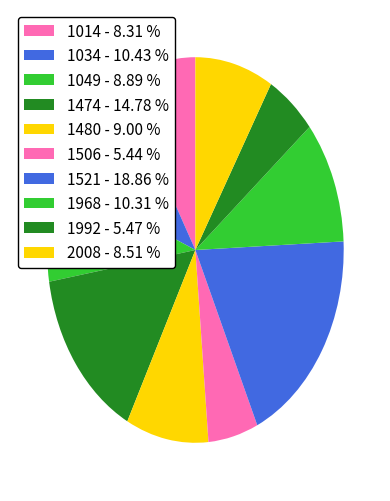

Is it true that 1034 is 10% of the pie?

True